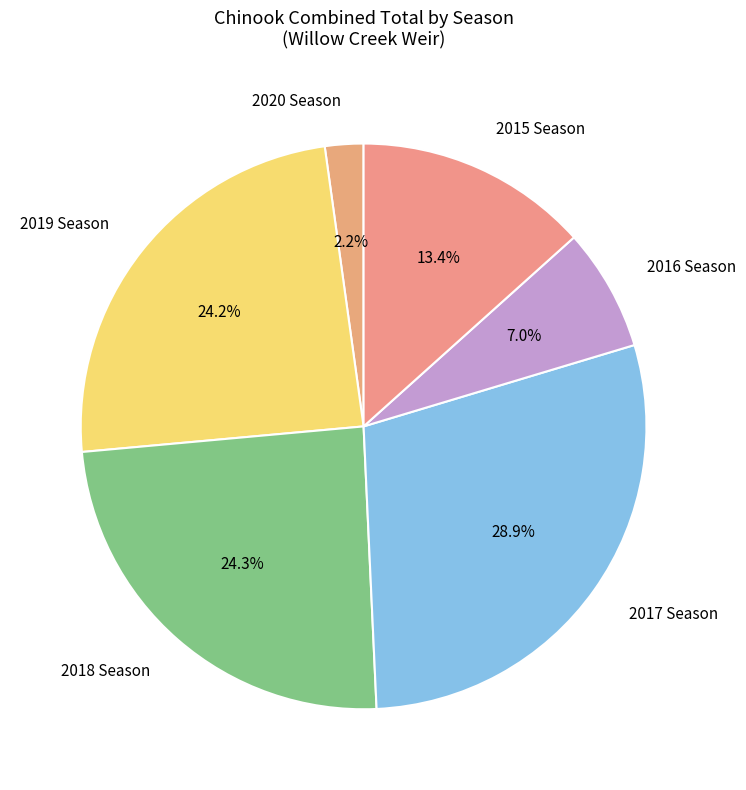

What percentage do 2017 Season and 2015 Season together represent?

42.3%